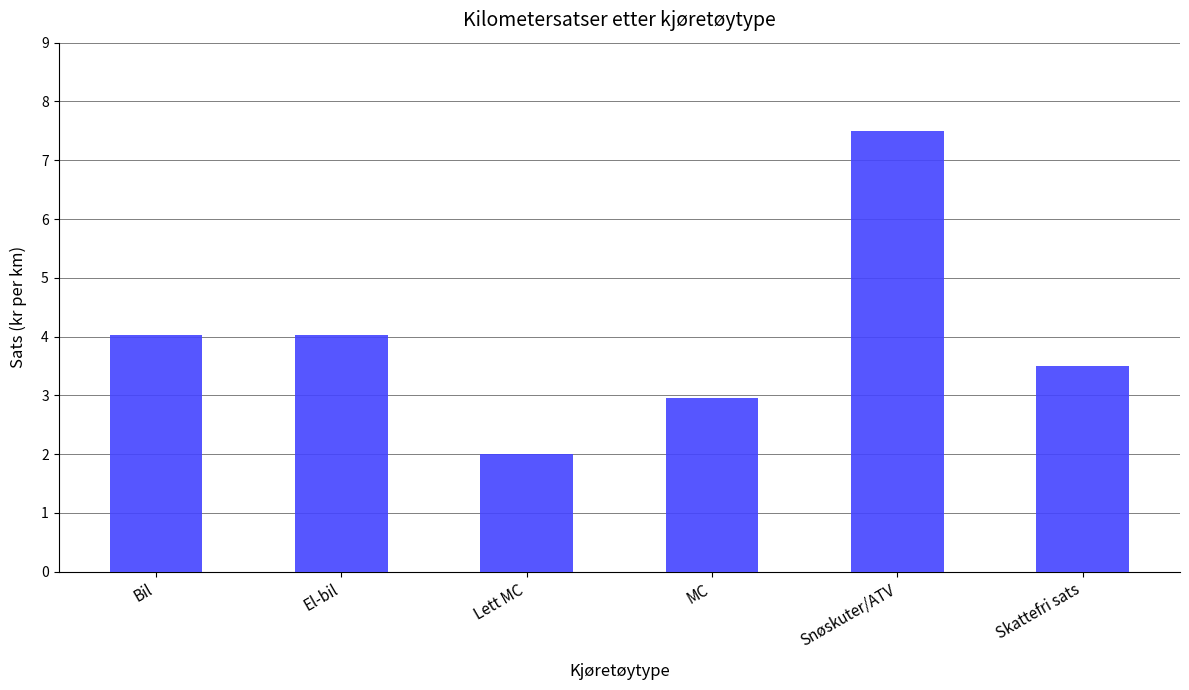

What is the change in value from Snøskuter/ATV to Skattefri sats?

-4.0